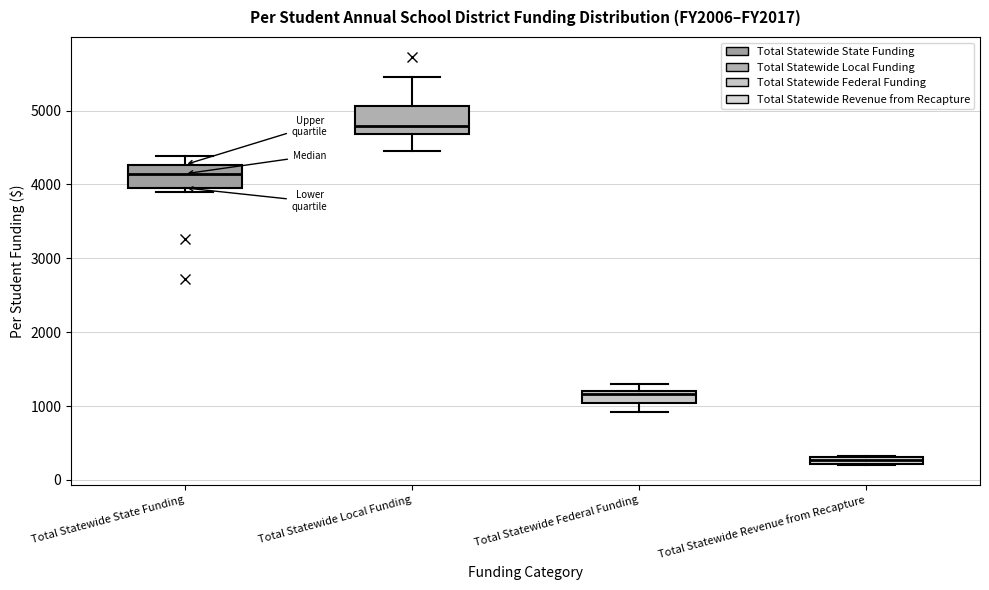

Which box's median line is the highest?

Total Statewide Local Funding